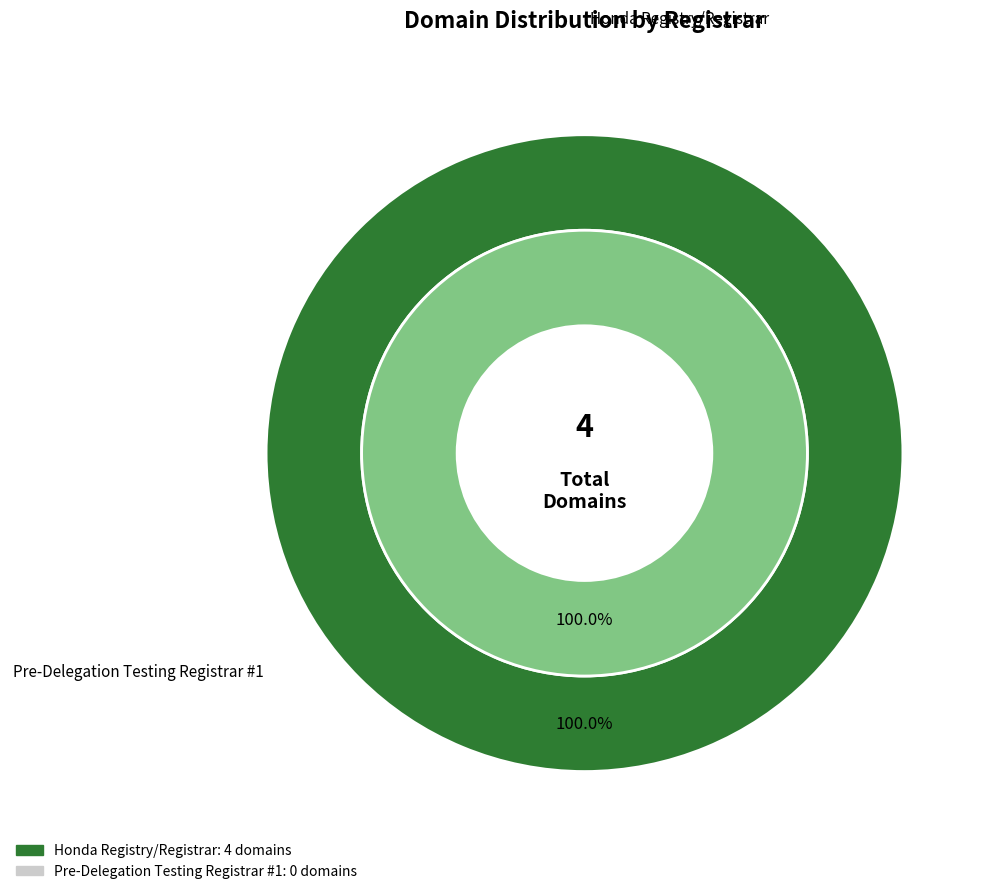

The Honda Registry/Registrar slice represents 99% of the pie. True or false?

False